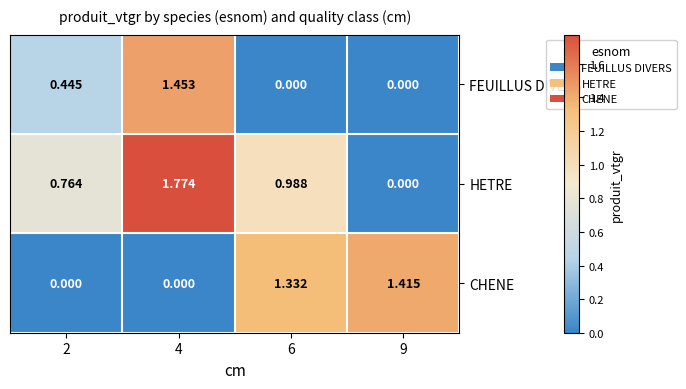

Which series changed the most between 4 and 9?

HETRE